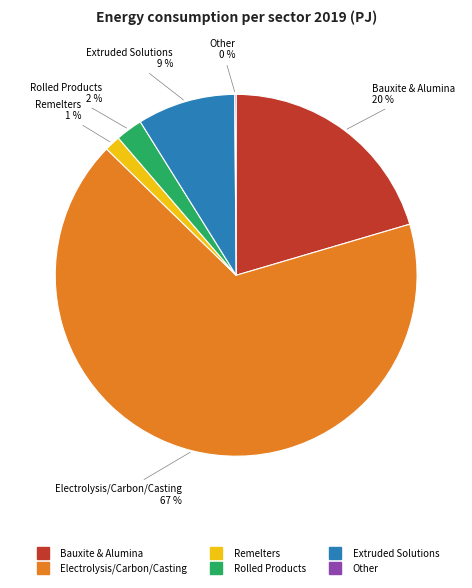

Is the sum of Rolled Products and Bauxite & Alumina greater than half?

No